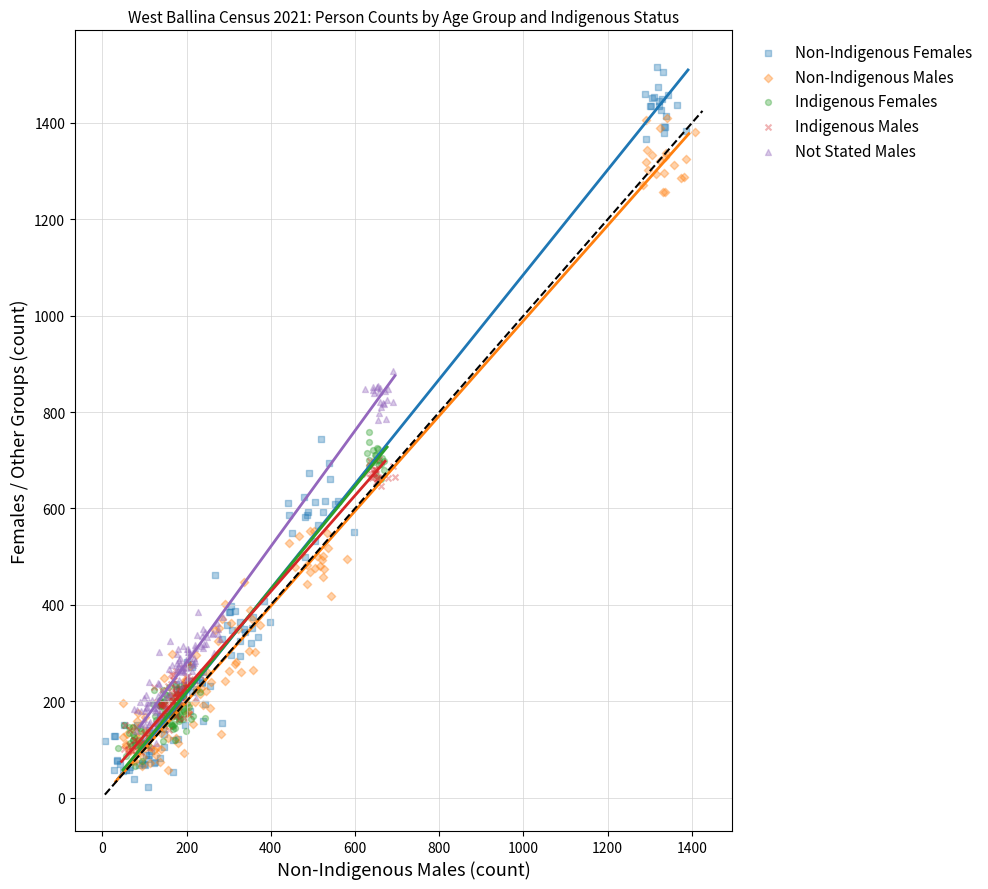

Which series reaches the minimum Y coordinate?

Non-Indigenous Females